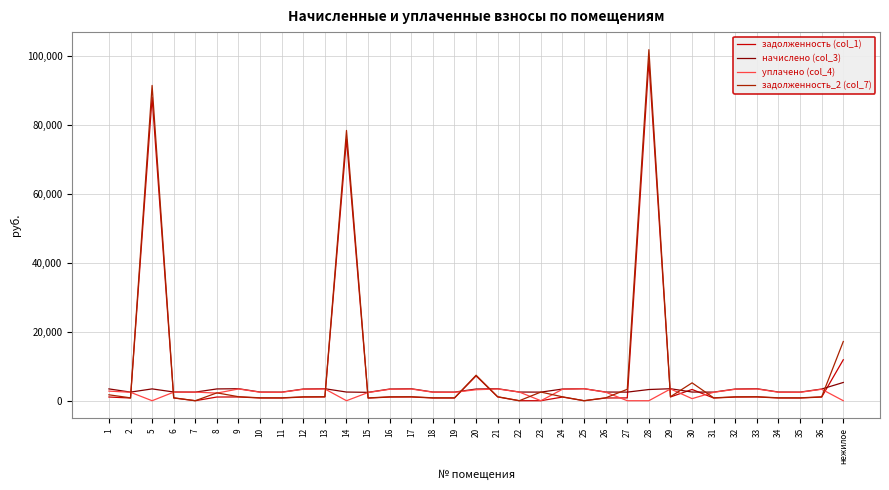

Where is the first local maximum for задолженность (col_1)?

5